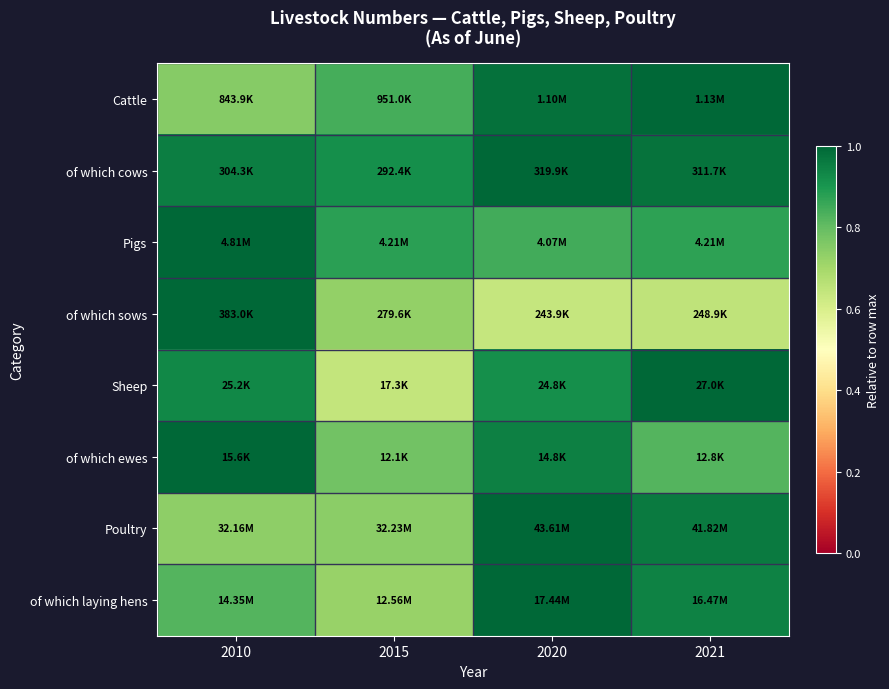

Reading left to right, transcribe all the data shown in this chart.

Cattle: 2010=0.7	2015=0.8	2020=1.0	2021=1.0
of which cows: 2010=1.0	2015=0.9	2020=1.0	2021=1.0
Pigs: 2010=1.0	2015=0.9	2020=0.8	2021=0.9
of which sows: 2010=1.0	2015=0.7	2020=0.6	2021=0.6
Sheep: 2010=0.9	2015=0.6	2020=0.9	2021=1.0
of which ewes: 2010=1.0	2015=0.8	2020=0.9	2021=0.8
Poultry: 2010=0.7	2015=0.7	2020=1.0	2021=1.0
of which laying hens: 2010=0.8	2015=0.7	2020=1.0	2021=0.9